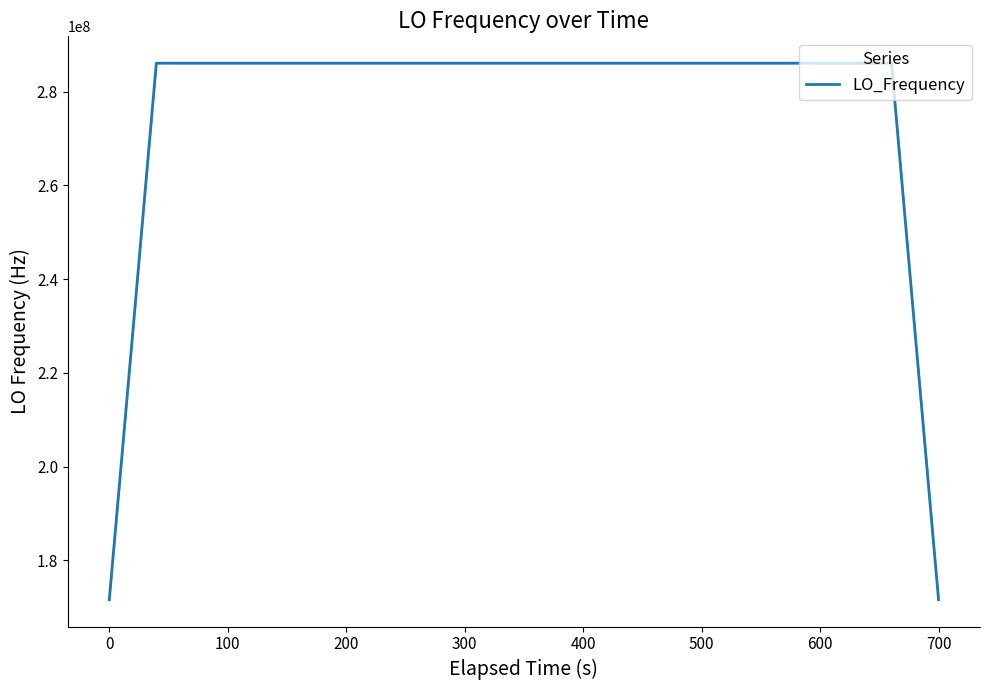

What is the maximum value shown in the chart?

286047012.5